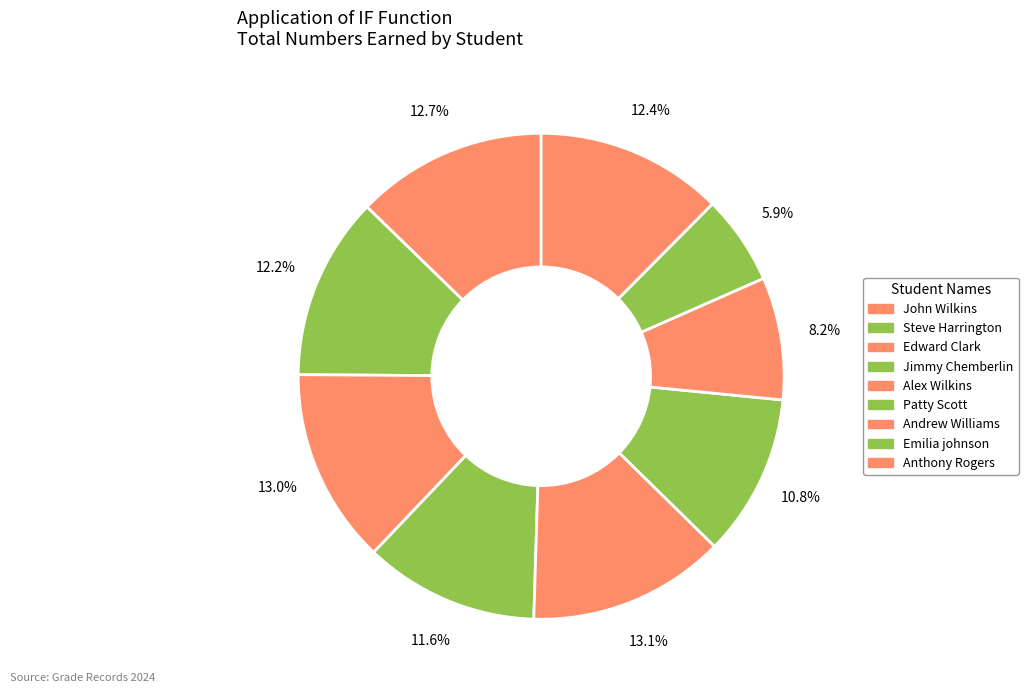

Is Patty Scott the majority of the pie?

No